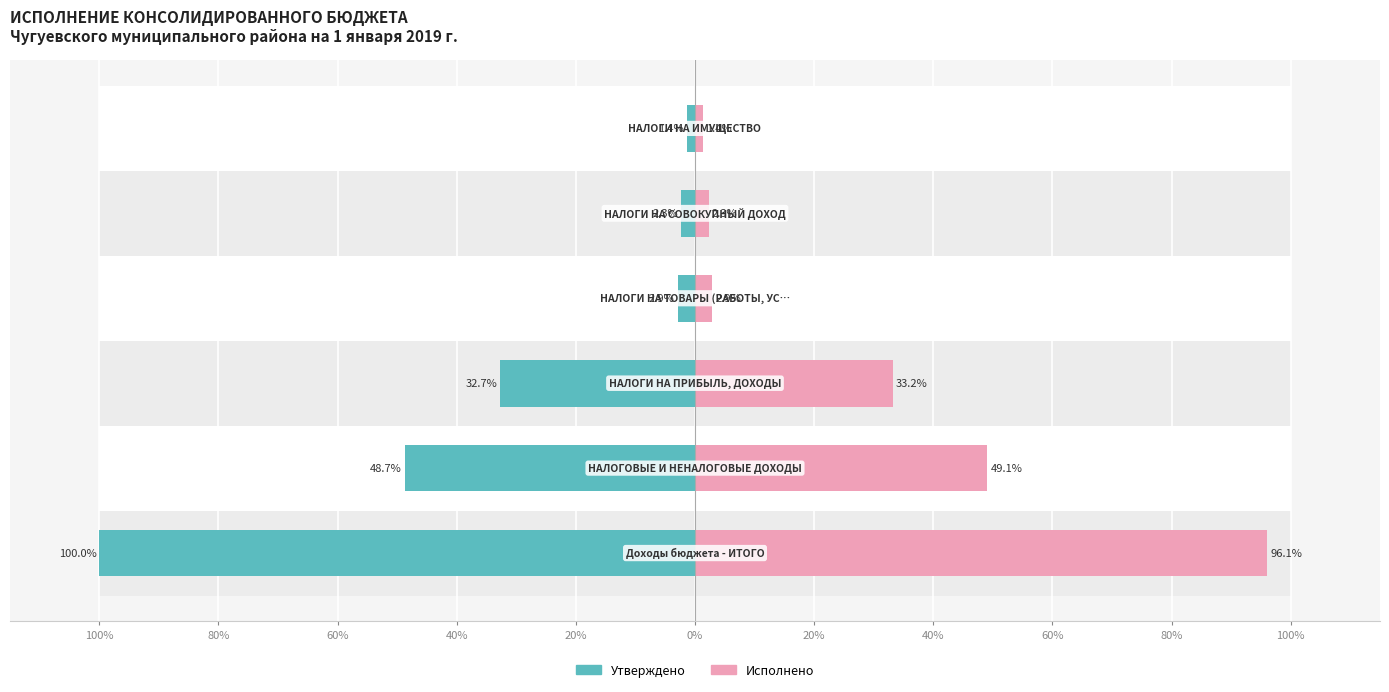

What is the difference between the highest and lowest values at 80%?

97.8